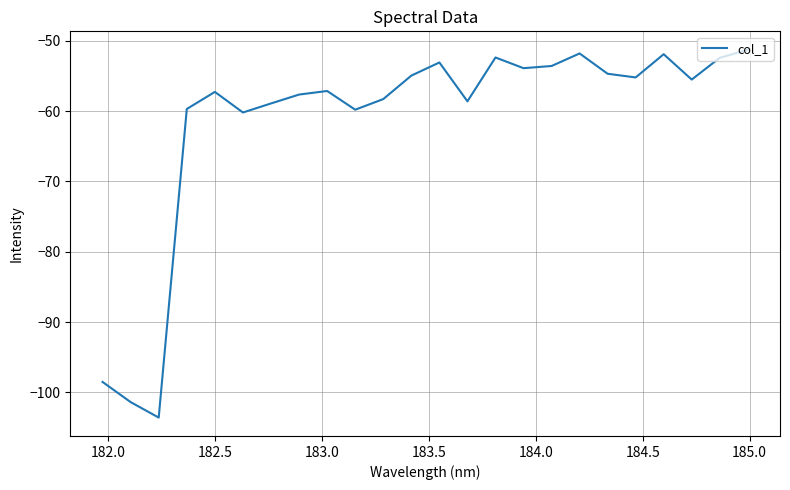

What is the greatest value displayed?

-51.3